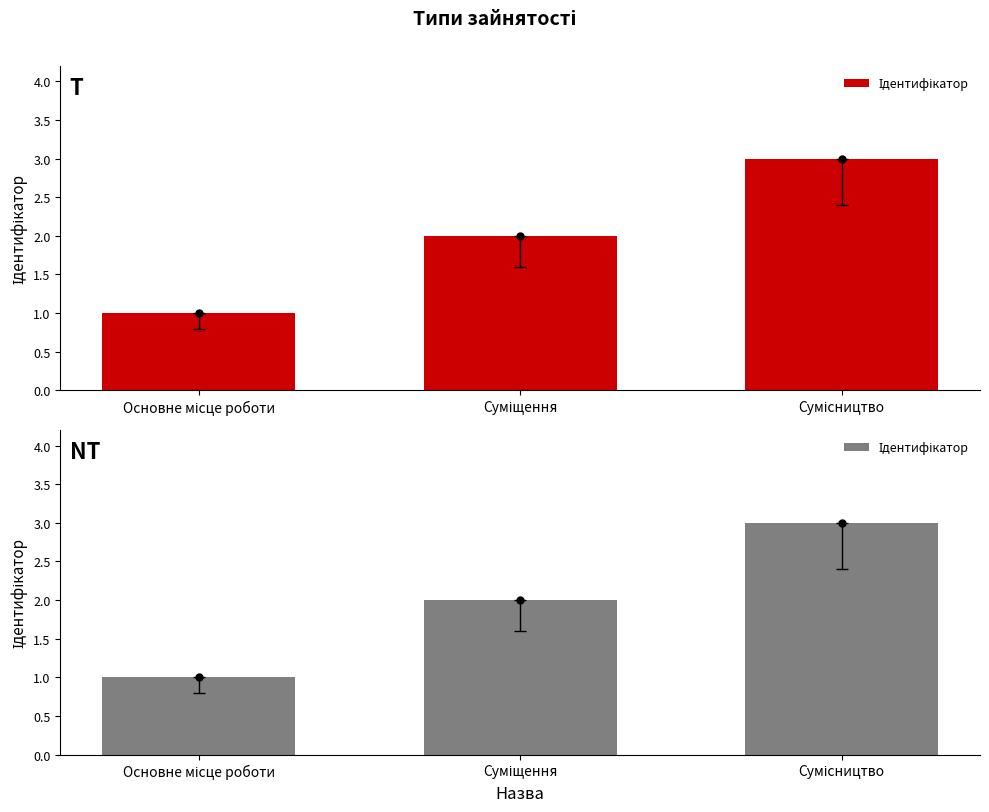

What is the change in value from Основне місце роботи to Суміщення?

+1